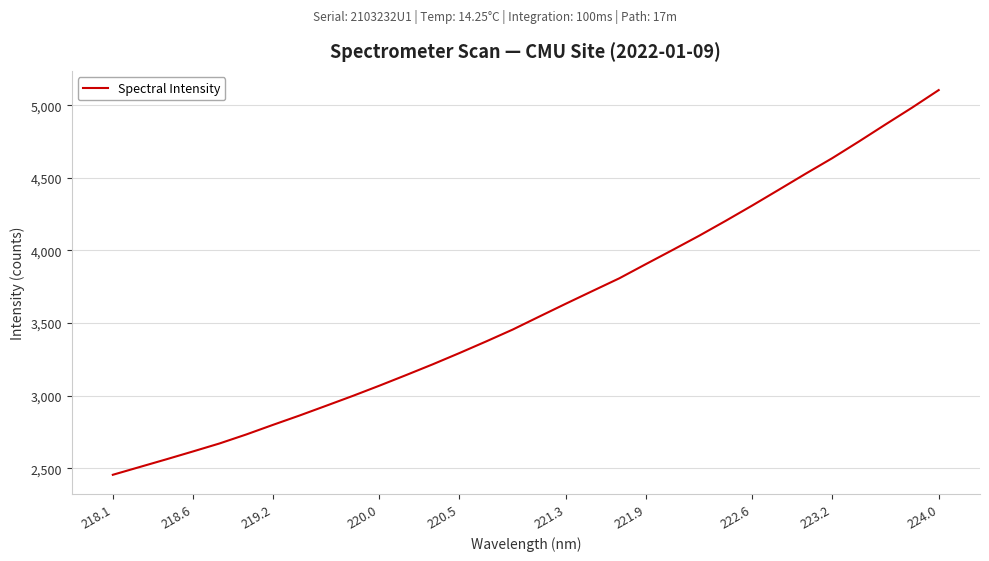

Does the chart have visible grid lines?

Yes